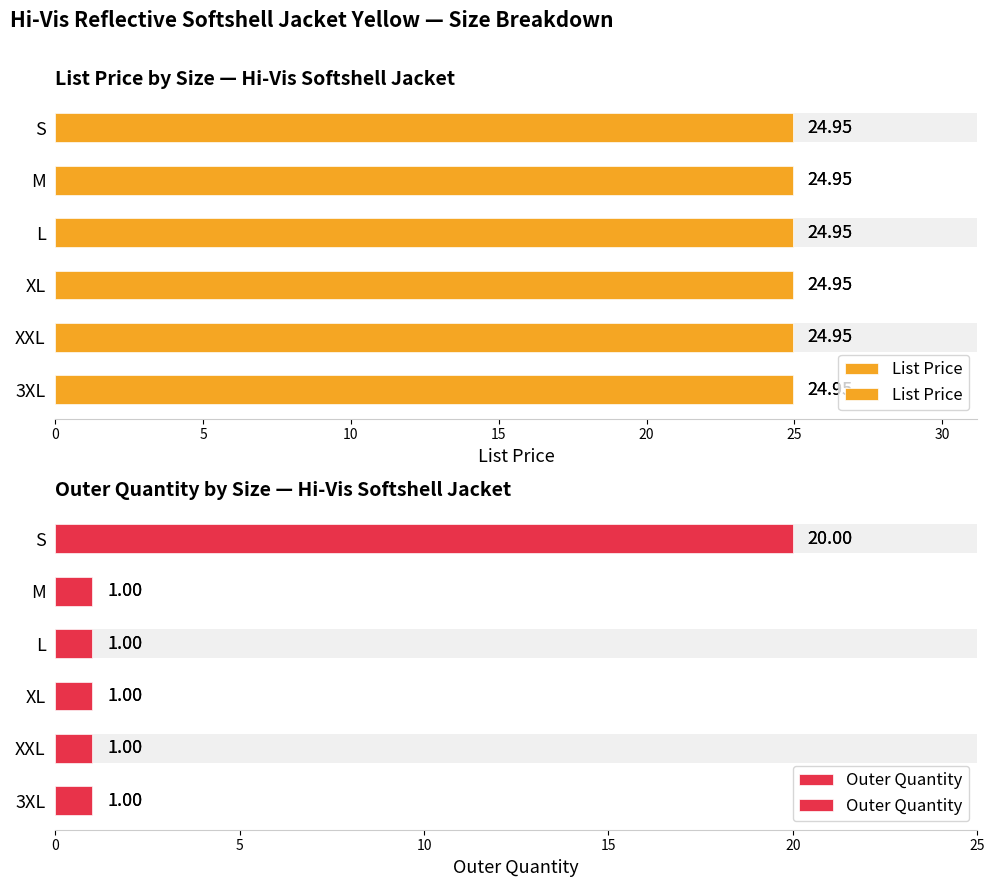

What is the sum of all Outer Quantity values?

25.0